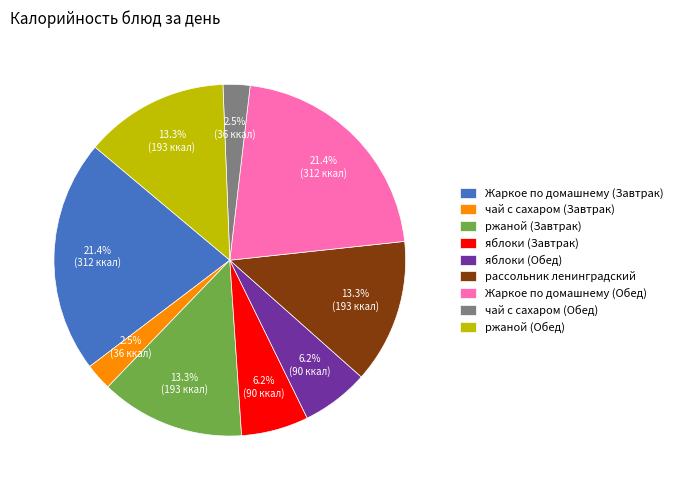

Is there a majority slice in this chart?

No